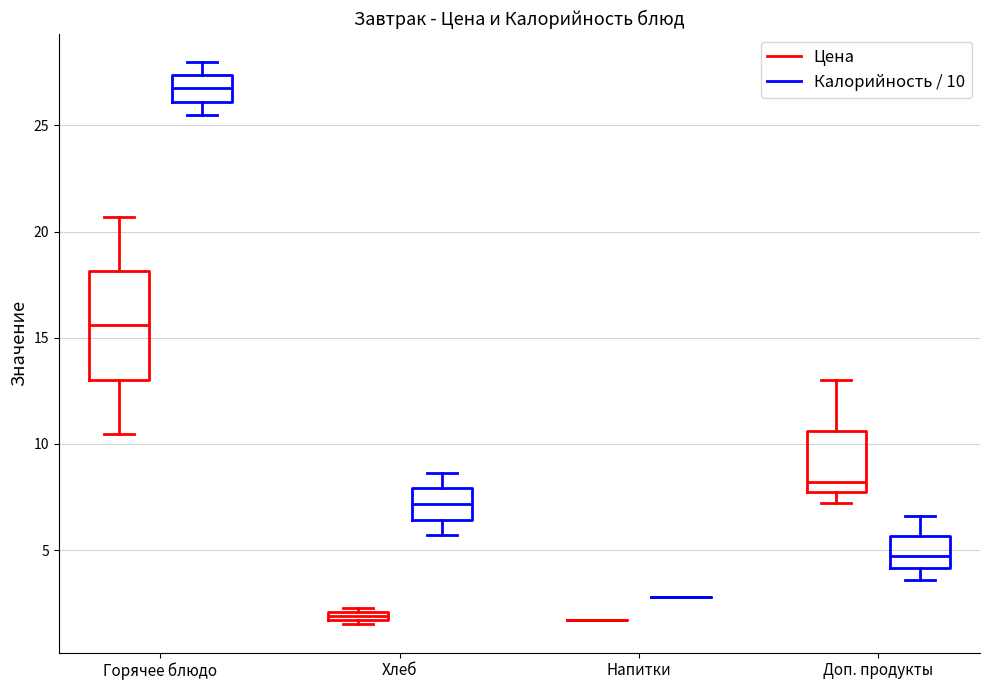

Comparing the boxes themselves (not the whiskers), which one is the tallest?

Горячее блюдо (Цена)